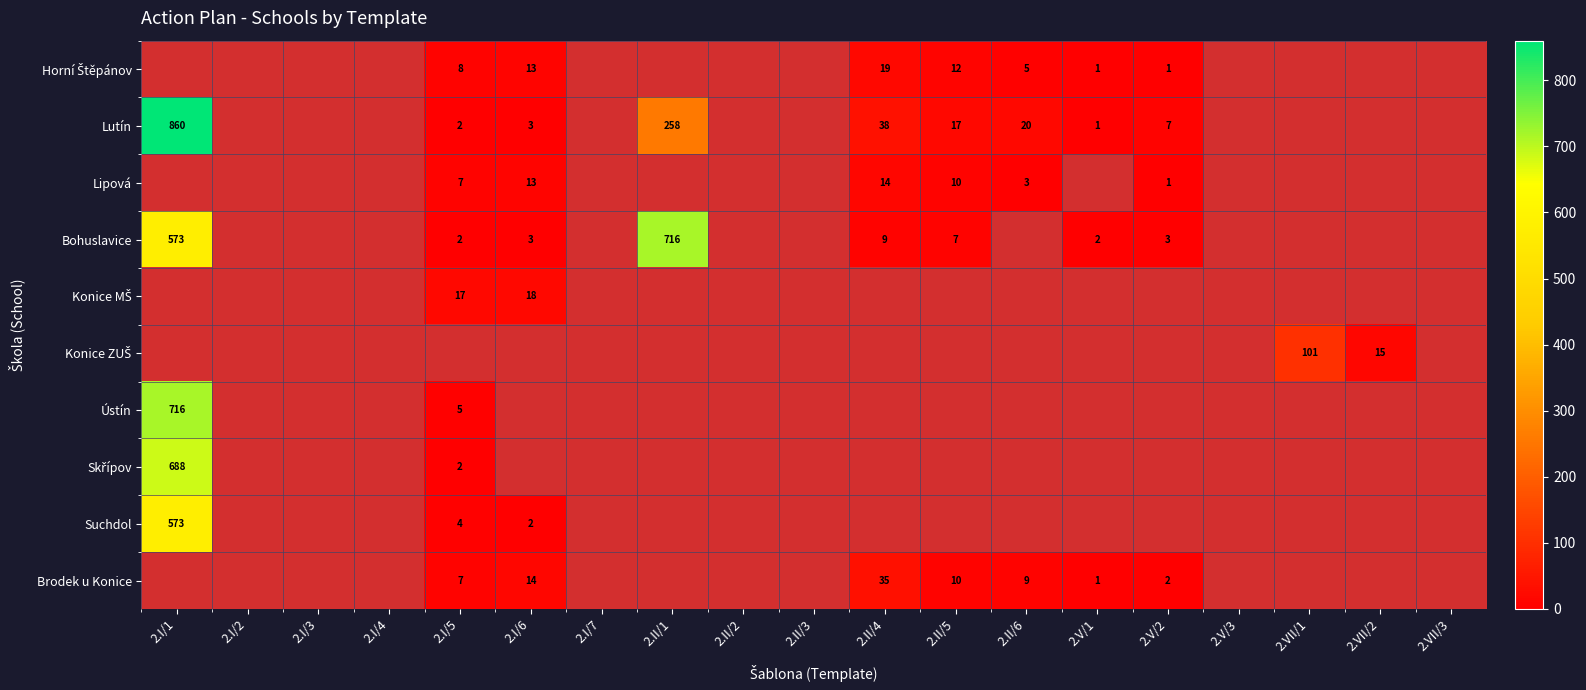

What is the minimum value for Lutín?

1.0